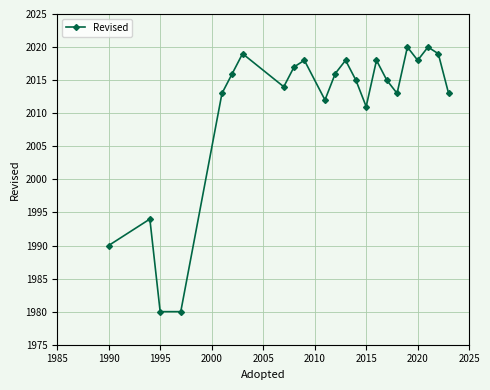

True or false: the data has more than 1 interior local peaks.

True